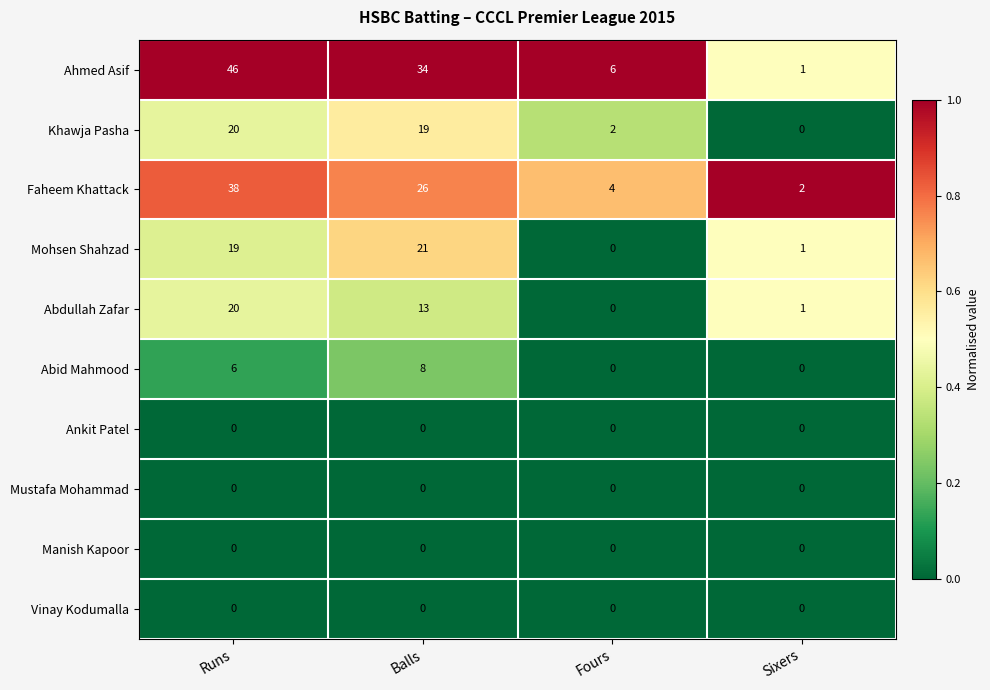

Which series has the largest total across all categories?

Ahmed Asif